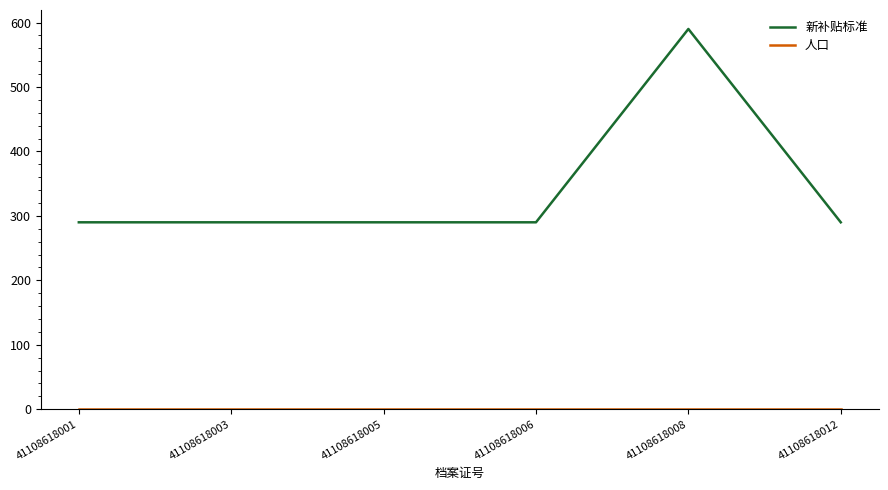

True or false: 新补贴标准 has a value of 201 at 41108618008.

False